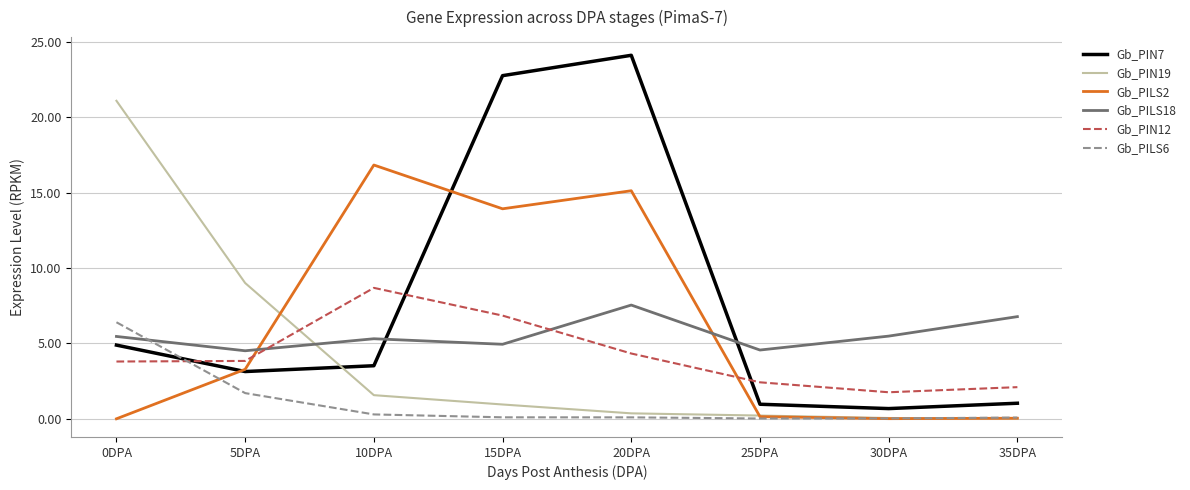

At which category is the sum across all series the highest?

20DPA